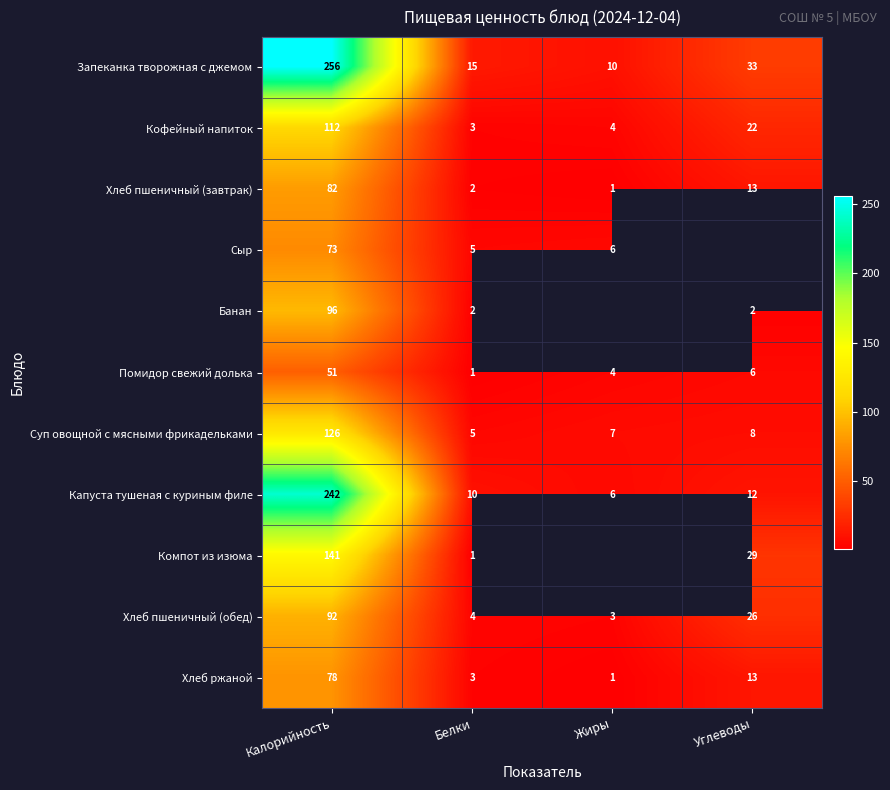

How many values in the Хлеб пшеничный (обед) series are below 26?

2